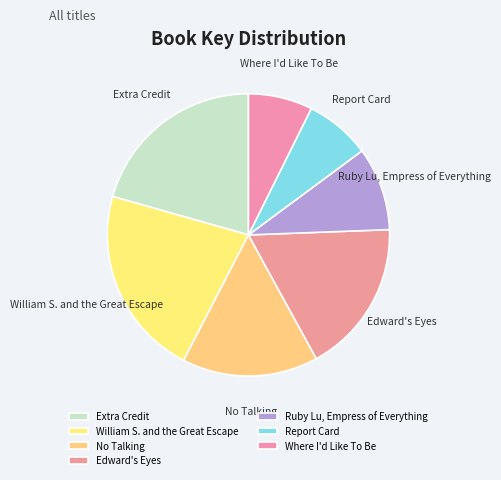

Is the sum of Extra Credit and William S. and the Great Escape greater than half?

No